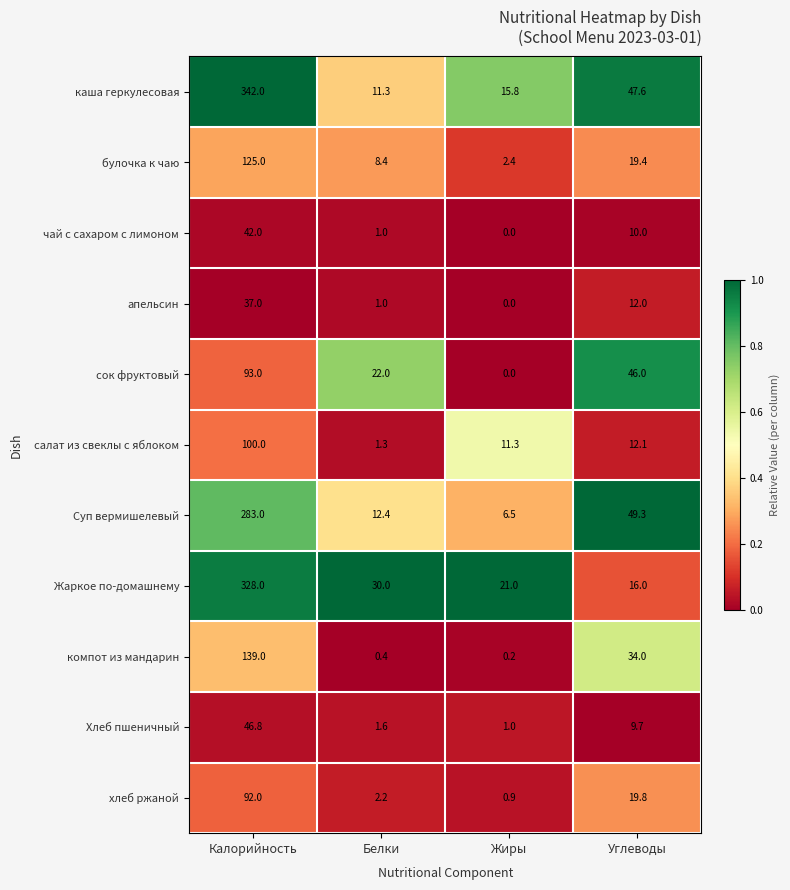

List the series in order of their peak value, highest first.

каша геркулесовая, Жаркое по-домашнему, Суп вермишелевый, компот из мандарин, булочка к чаю, салат из свеклы с яблоком, сок фруктовый, хлеб ржаной, Хлеб пшеничный, чай с сахаром с лимоном, апельсин